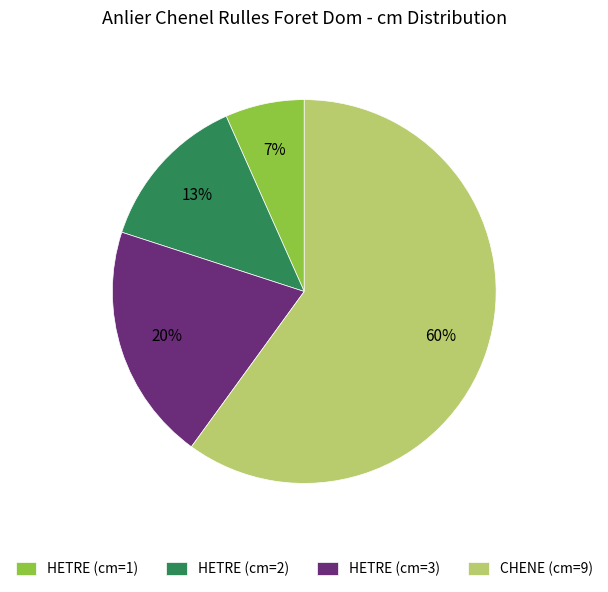

To the nearest percent, what portion does HETRE (cm=3) represent?

20%